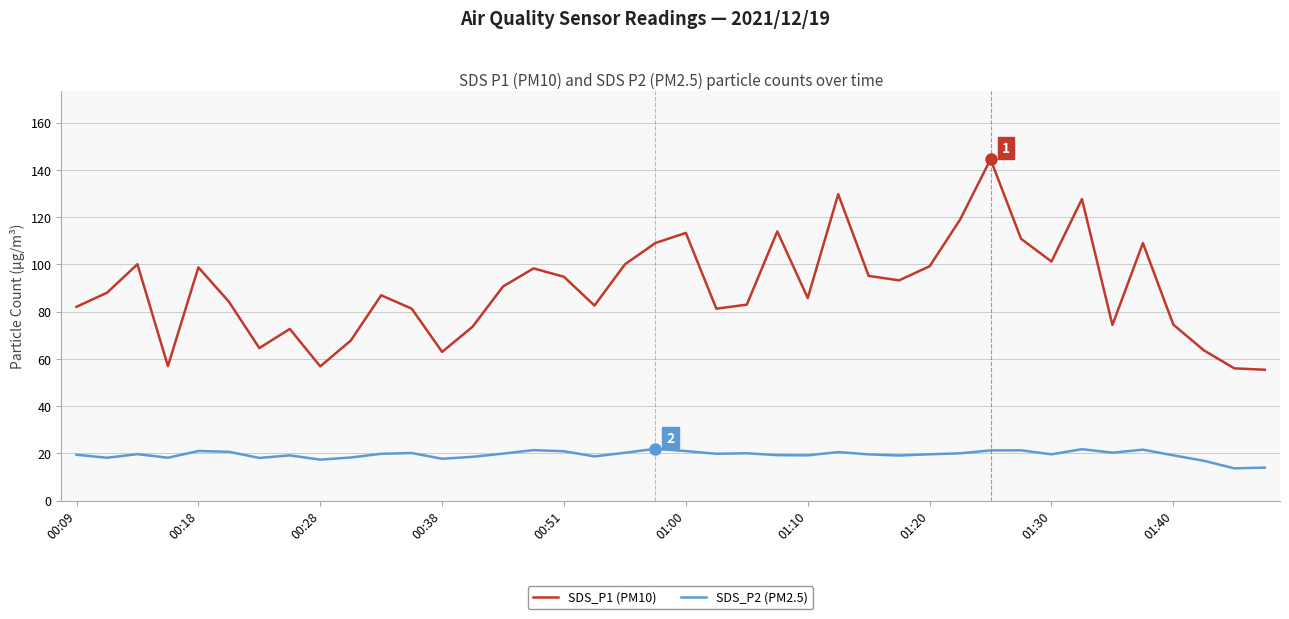

Which series has the largest total across all categories?

SDS_P1 (PM10)